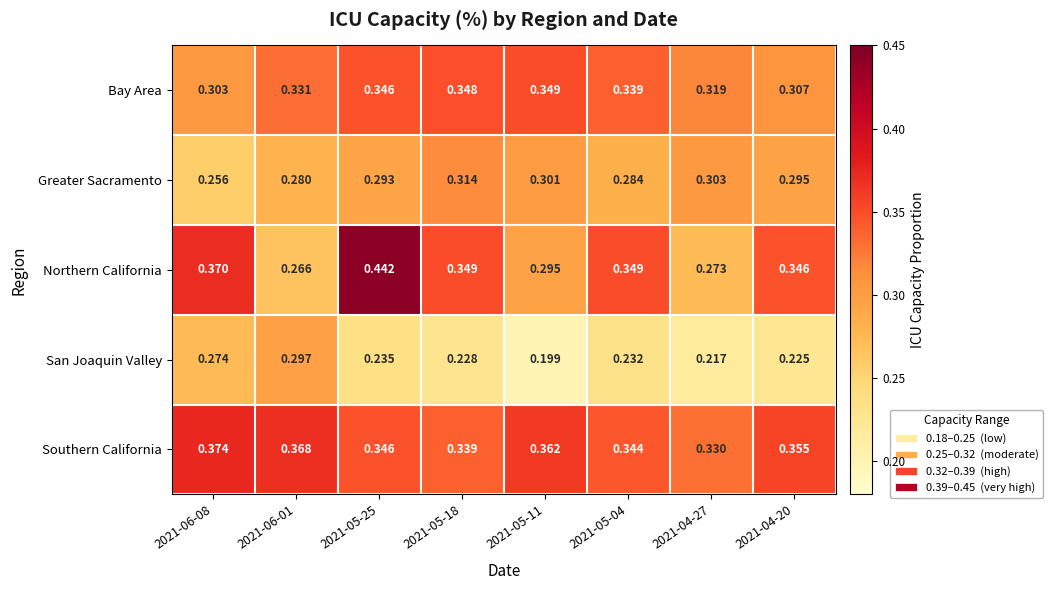

Which series has the largest total across all categories?

Southern California